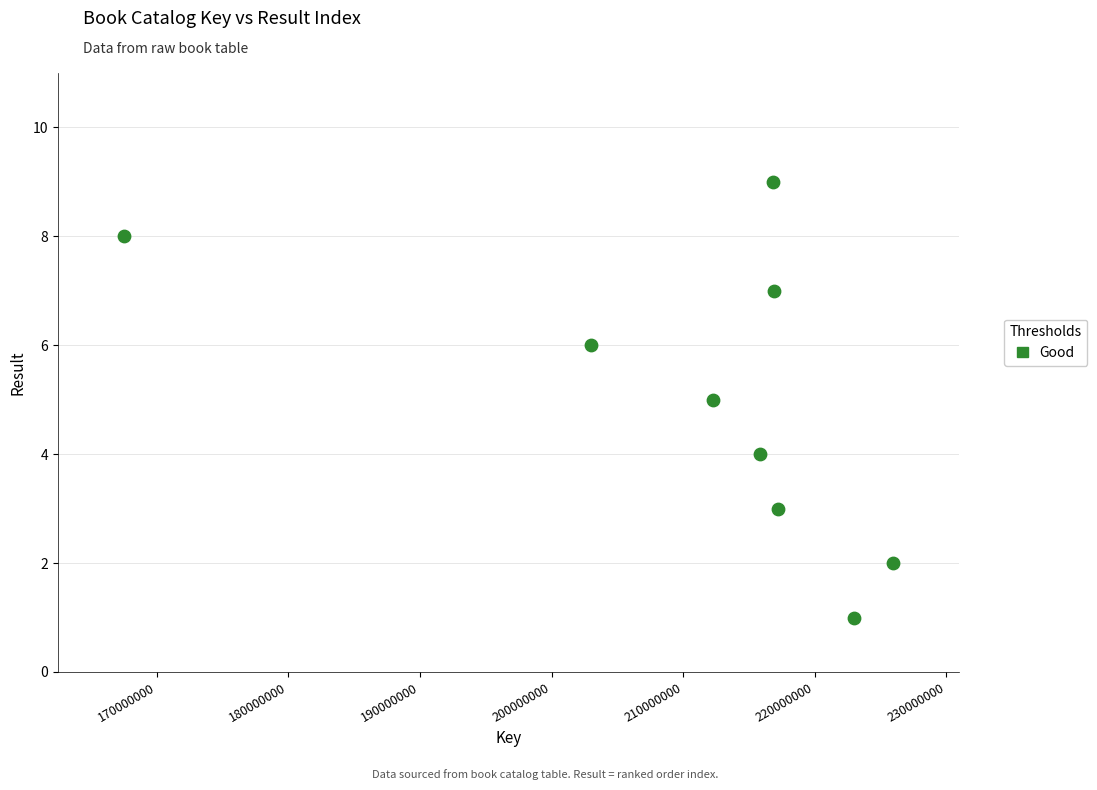

What is the average Y value?

5